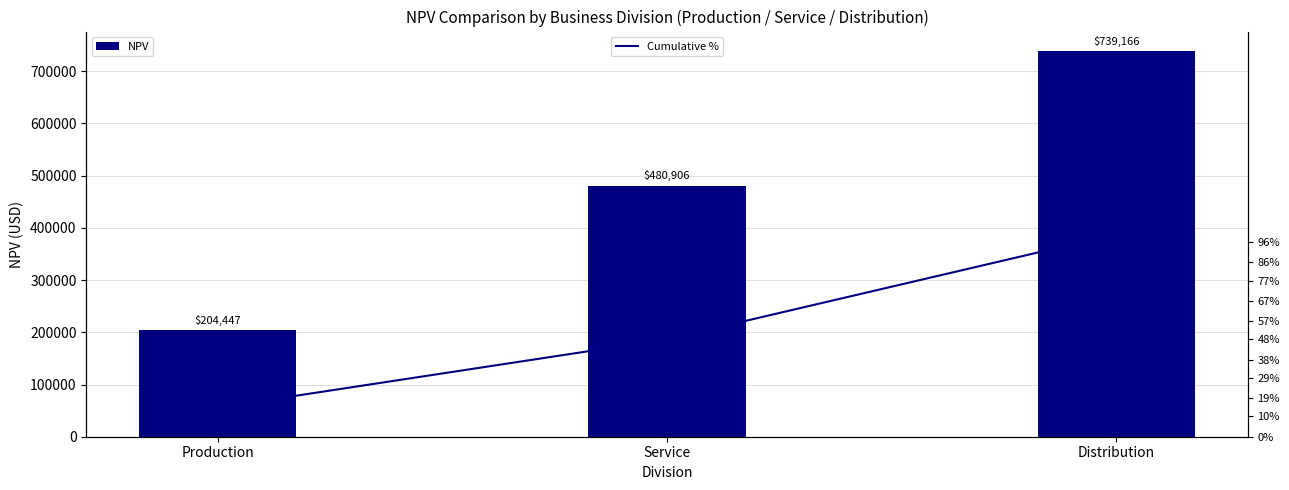

Between Distribution and Production, which is larger?

Distribution